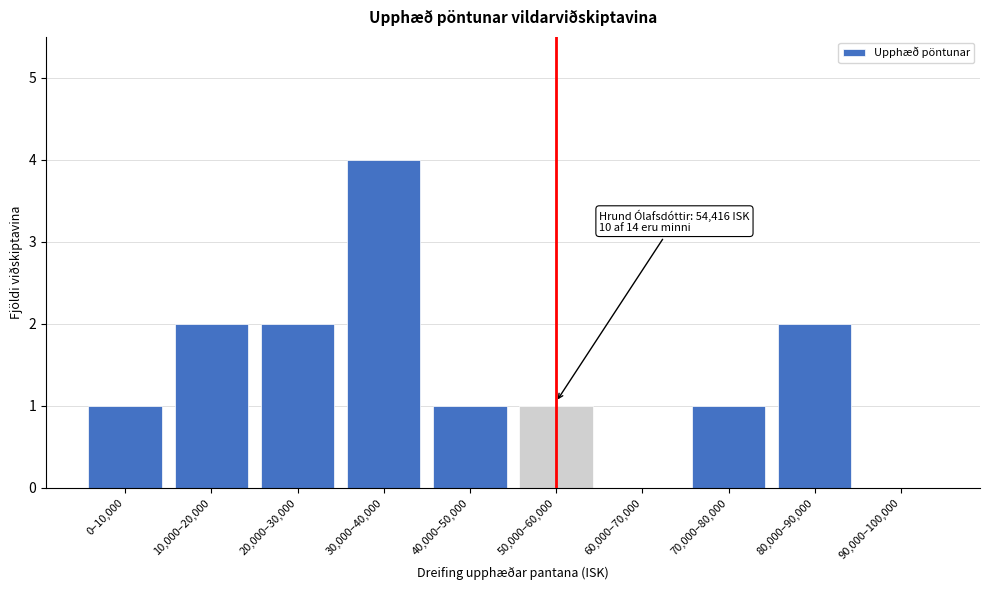

Reading left to right, what are all the values shown in this chart?

0–10,000=1	10,000–20,000=2	20,000–30,000=2	30,000–40,000=4	40,000–50,000=1	50,000–60,000=1	60,000–70,000=0	70,000–80,000=1	80,000–90,000=2	90,000–100,000=0